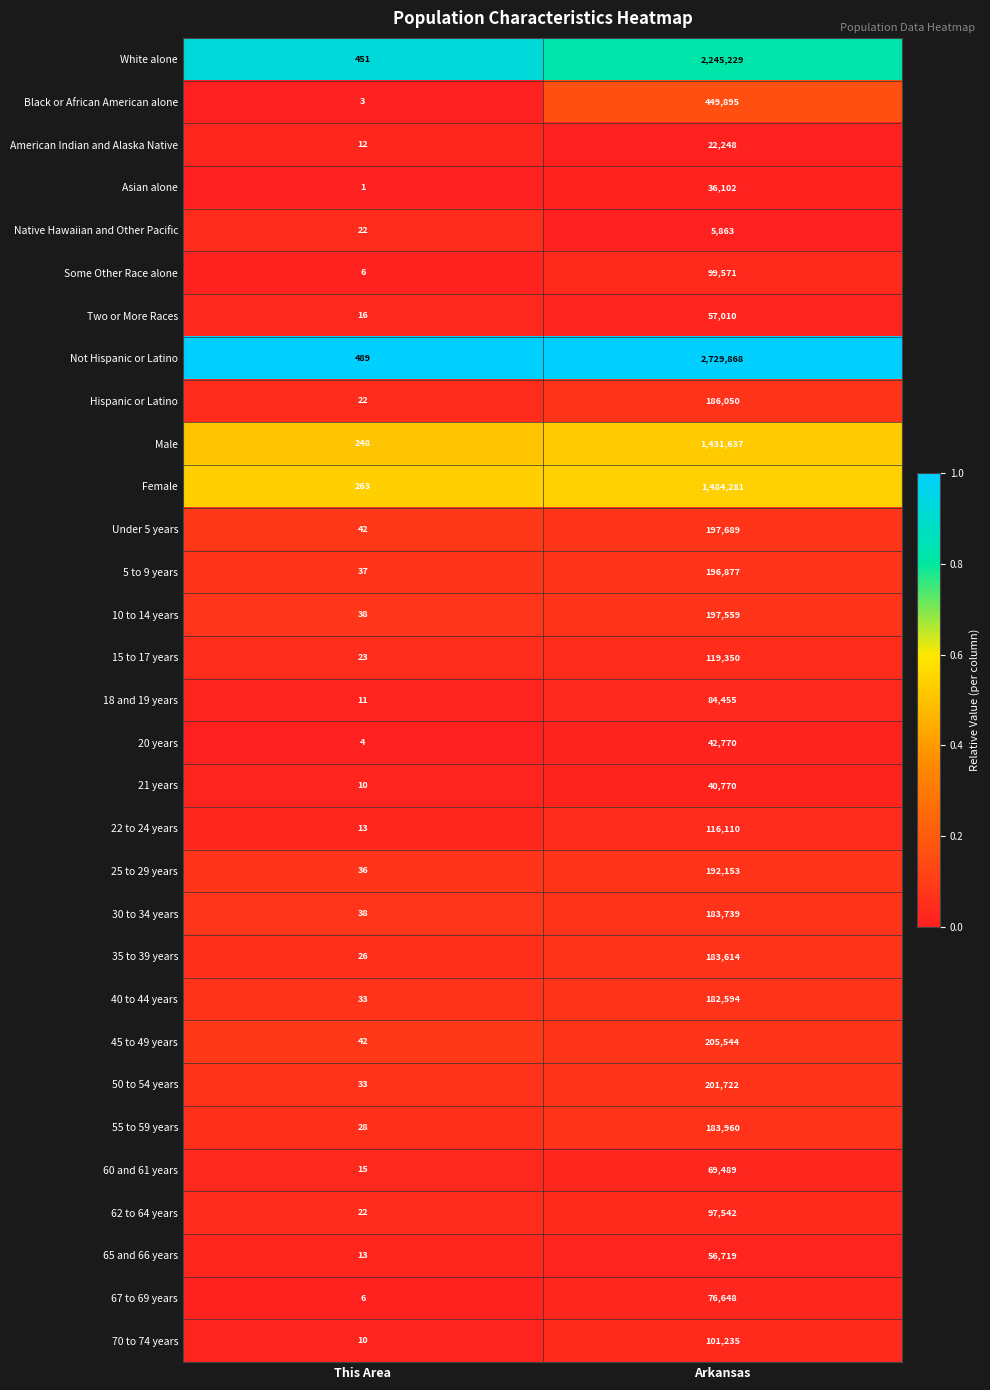

Between This Area and Arkansas, which series saw the biggest shift?

Not Hispanic or Latino